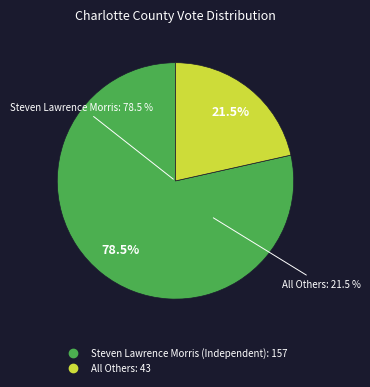

To the nearest percent, what is the difference between the largest and smallest slice percentages?

57%